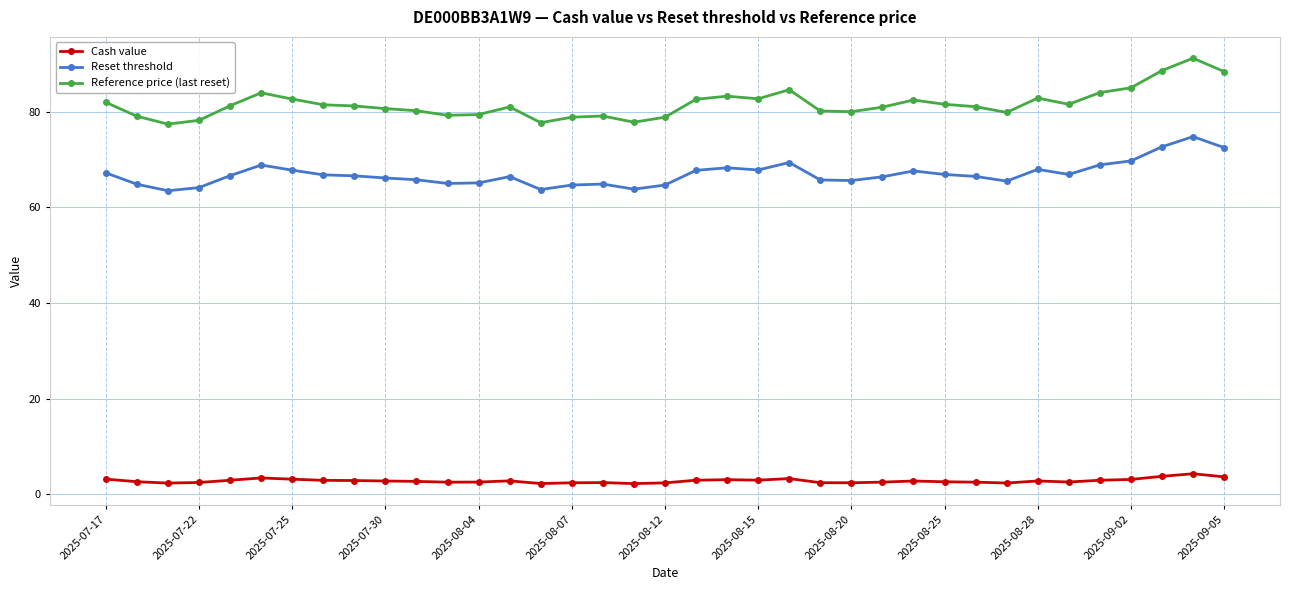

True or false: Reset threshold and Cash value intersect in this chart.

False